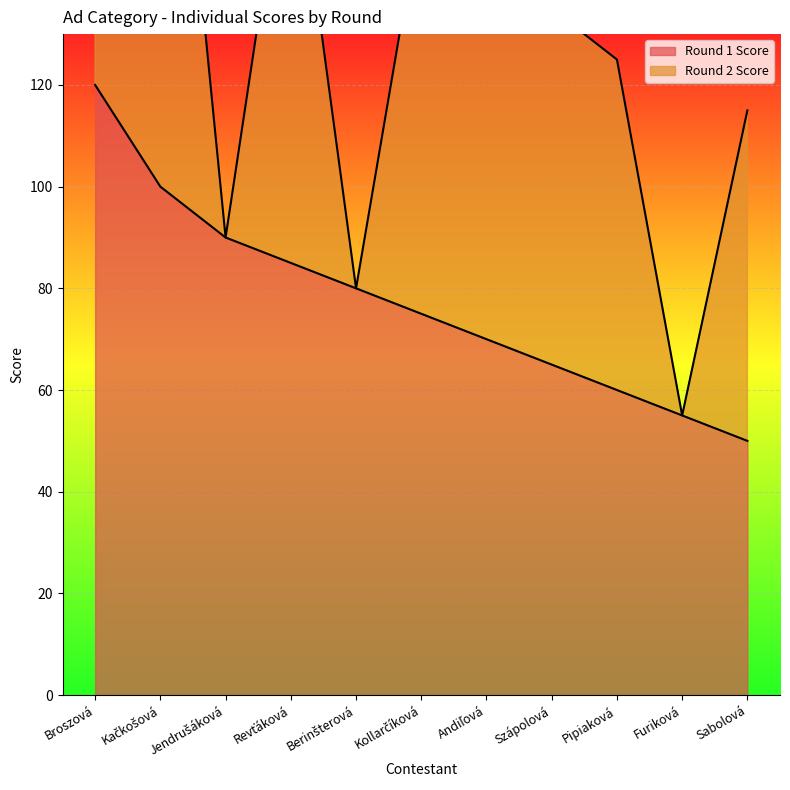

Between Revťáková and Pipiaková, which is larger?

Revťáková